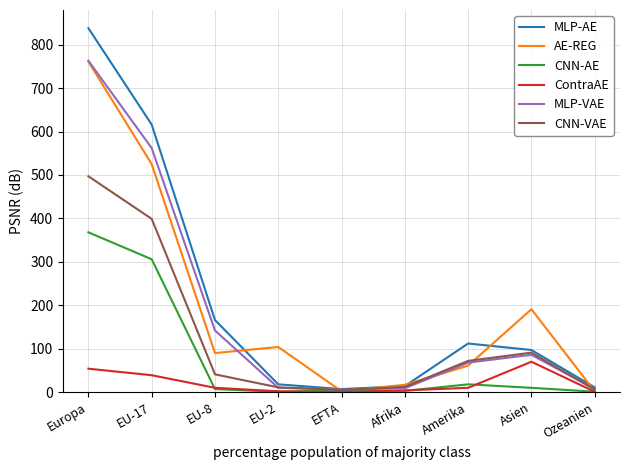

What position from the right is Afrika?

4